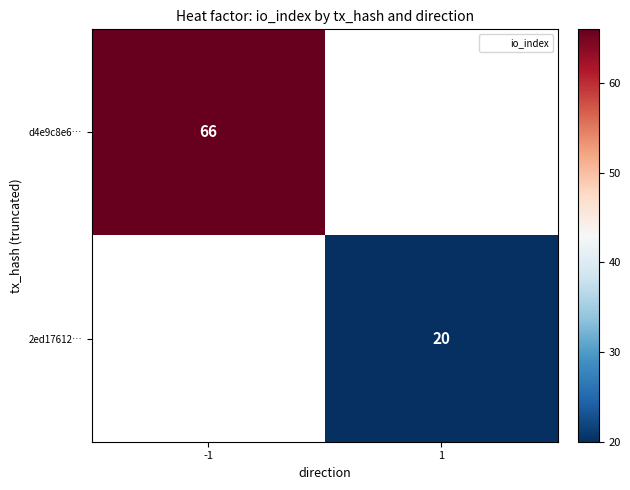

Is the value of 2ed17612… at -1 greater than the value of d4e9c8e6… at 1?

No